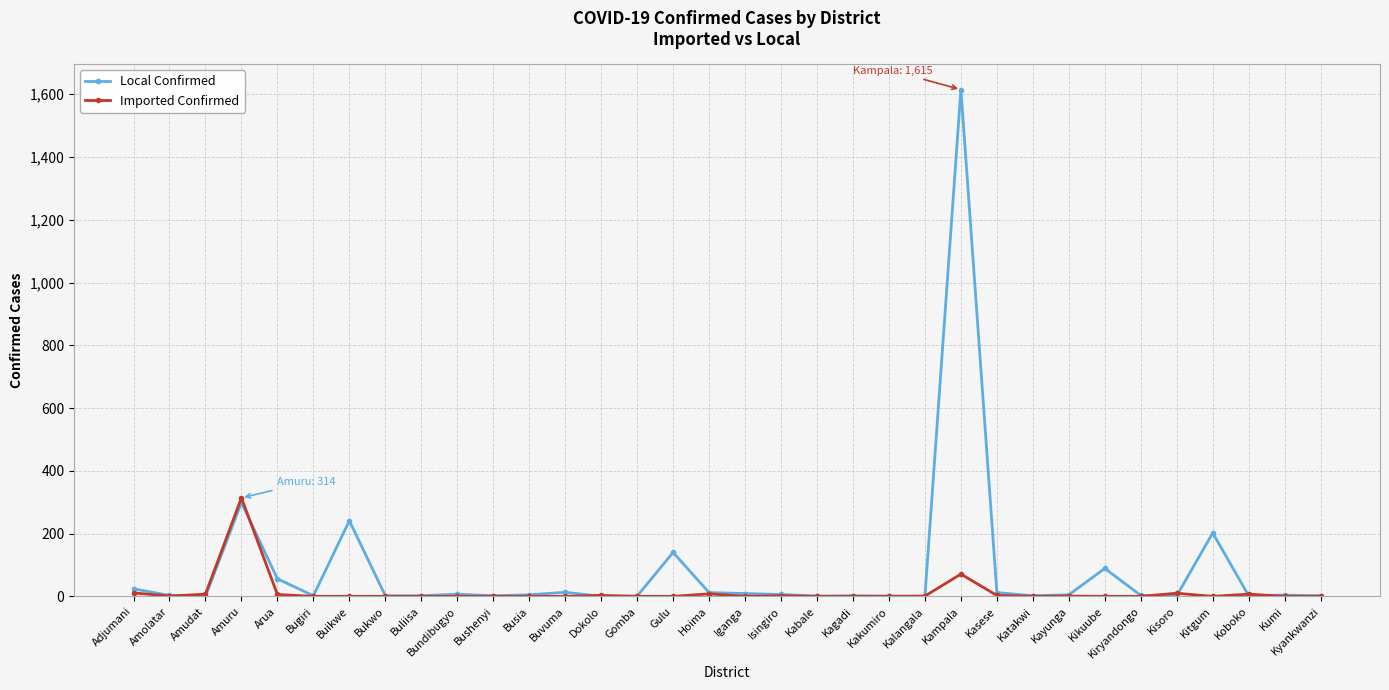

Where is Local Confirmed nearest to the value 807?

Amuru